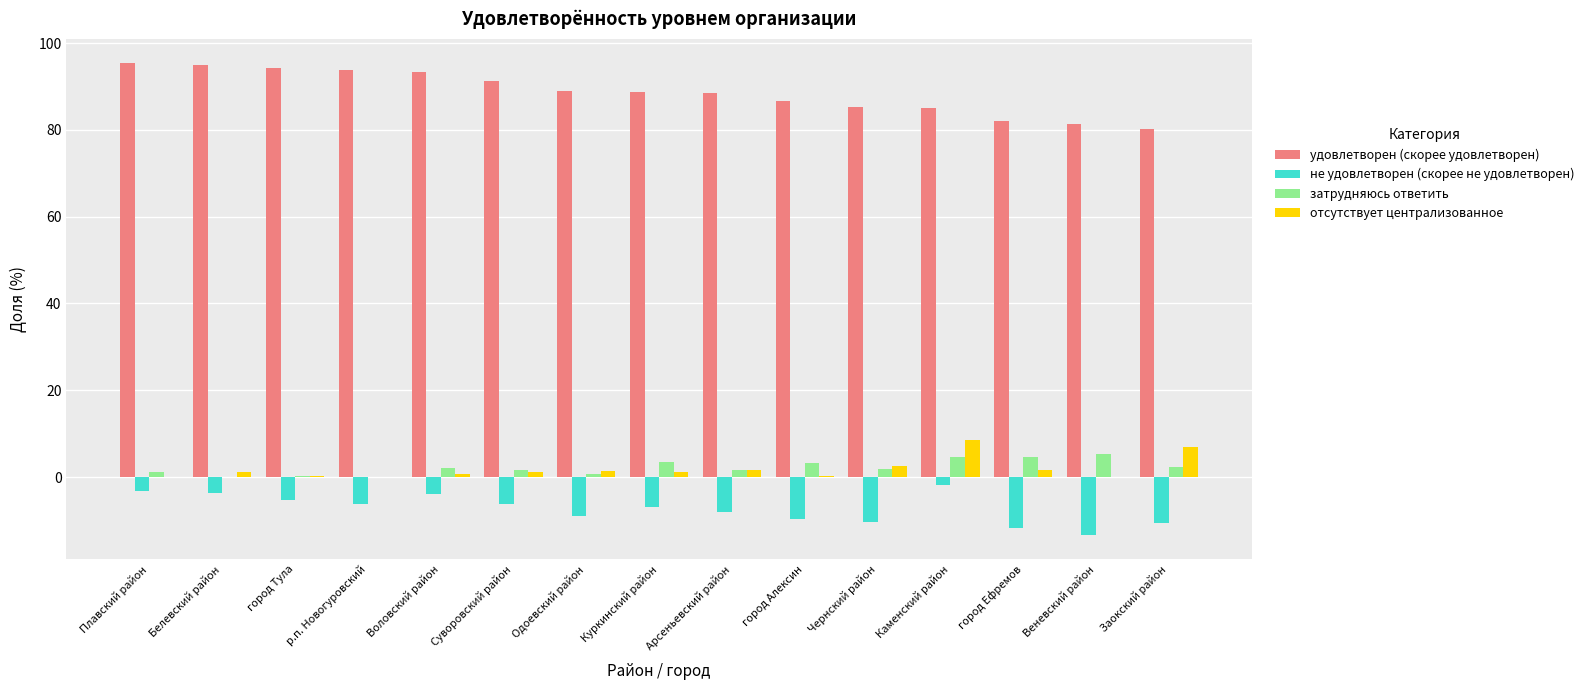

Which series has the largest range (max minus min)?

удовлетворен (скорее удовлетворен)